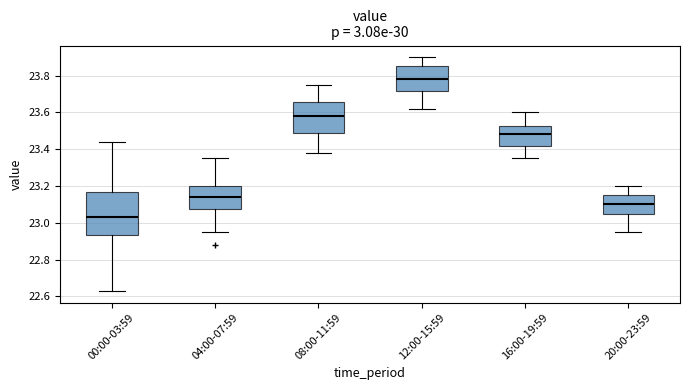

Where is the upper edge of the box for 12:00-15:59 on the y-axis? The values are not printed on the chart, so give them approximately, as read against the axis.

23.86